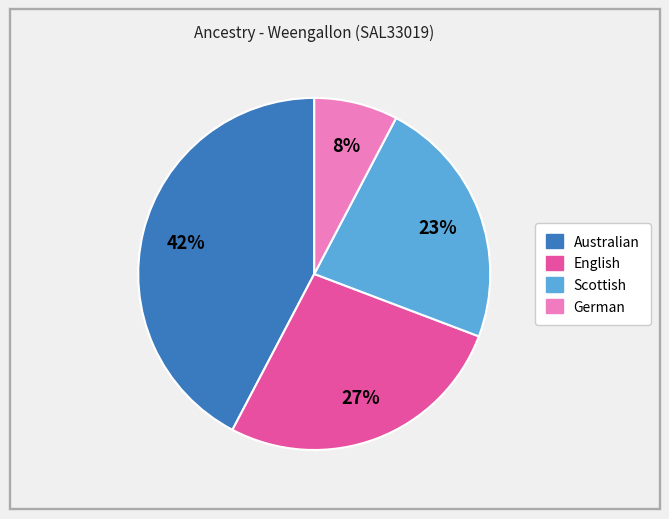

Between Australian and German, which is larger?

Australian